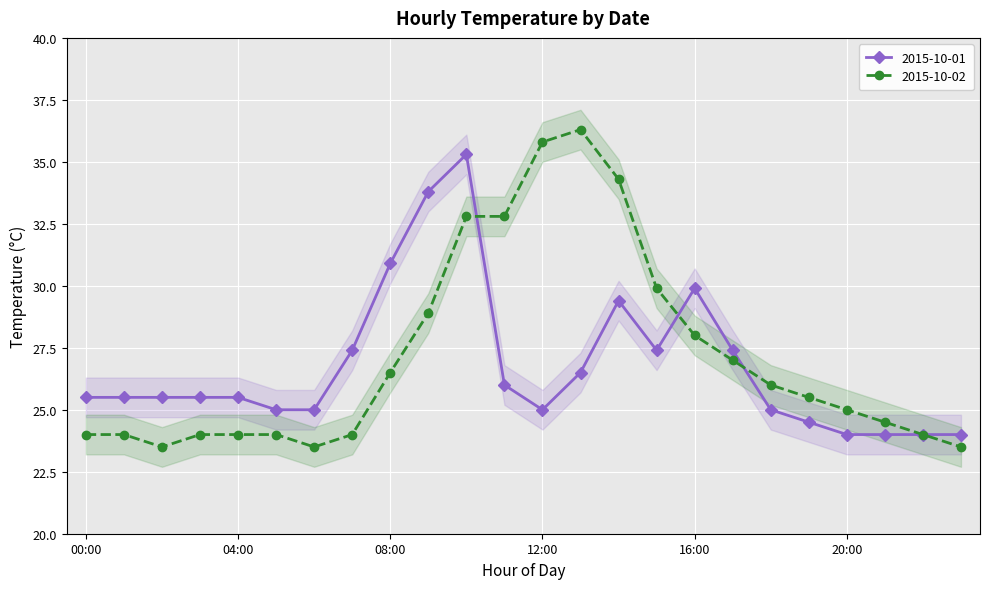

Where is 2015-10-02 nearest to the value 29?

09:00